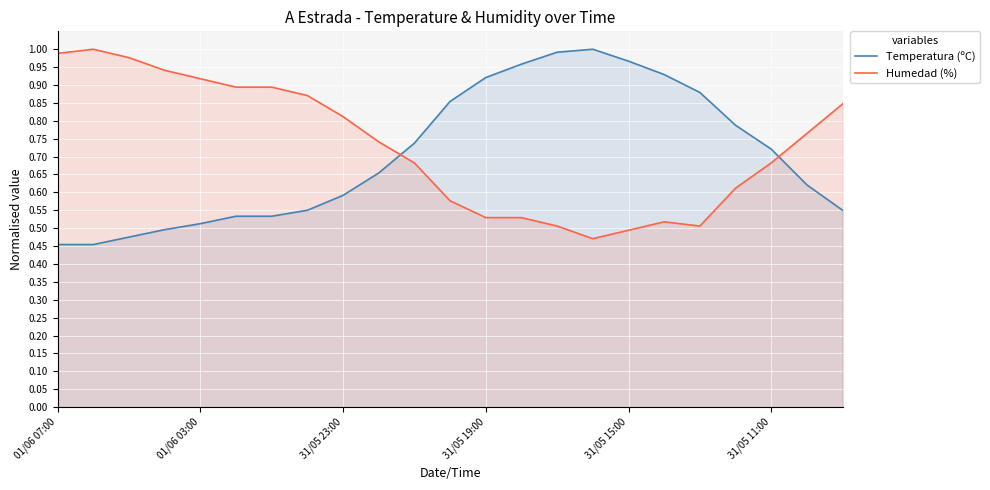

The Temperatura (ºC) series shows 0.7 at 01/06 07:00. True or false?

False